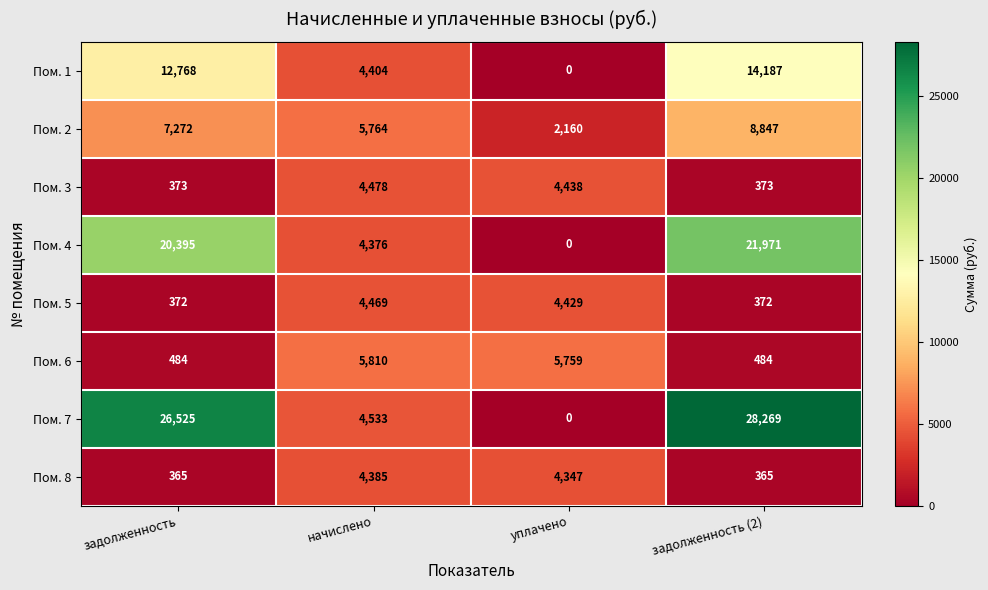

At which category is the sum across all series the highest?

задолженность (2)